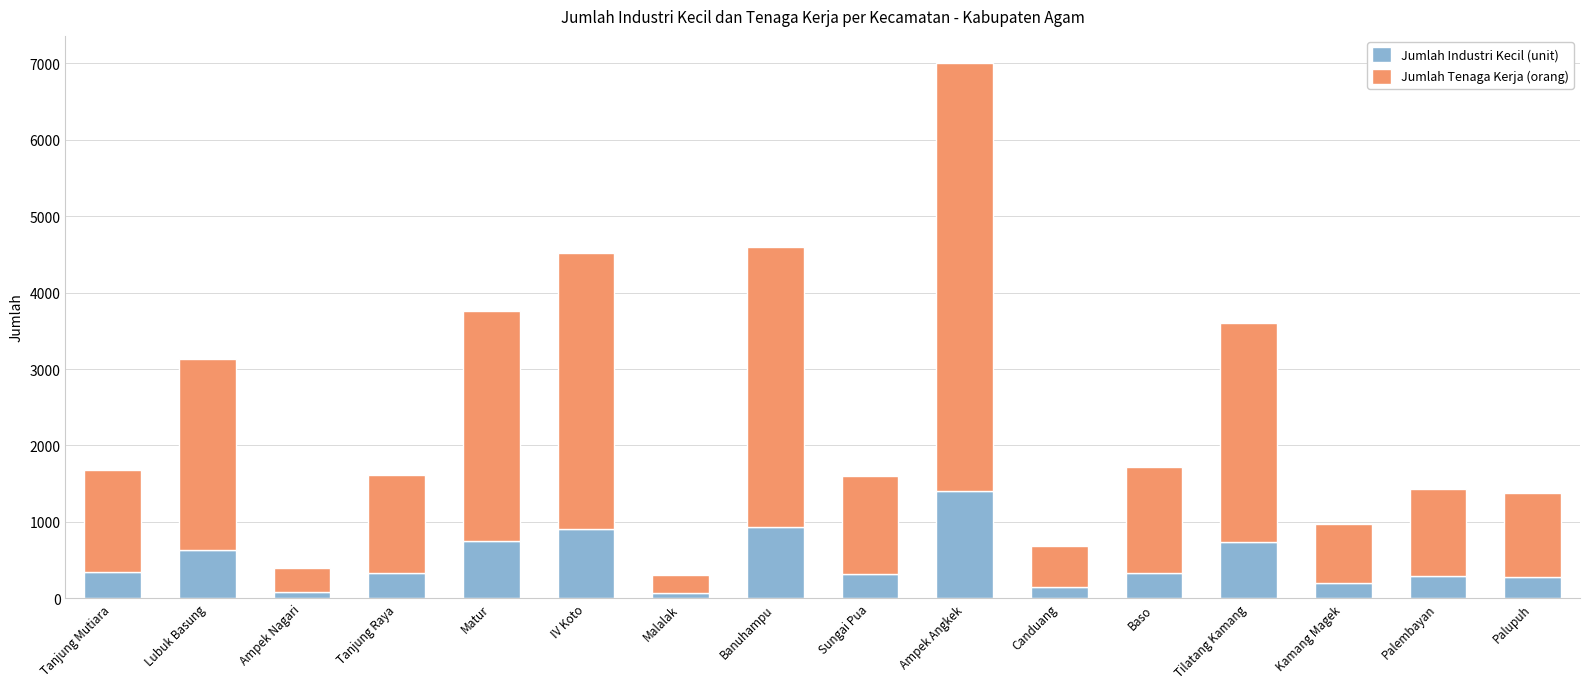

Which category has the highest value in the Jumlah Industri Kecil (unit) series?

Ampek Angkek